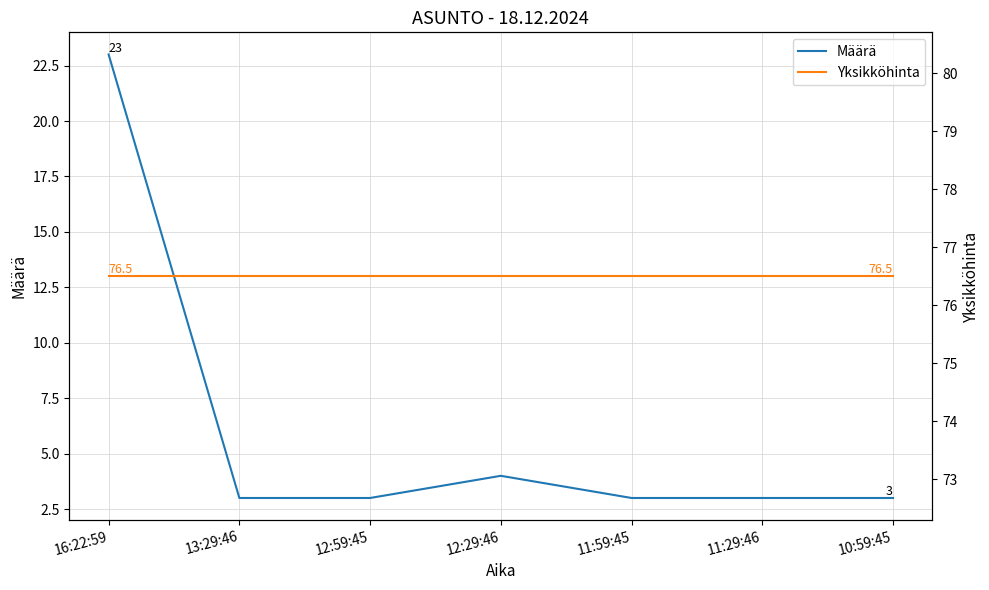

Which series has the largest total across all categories?

Yksikköhinta